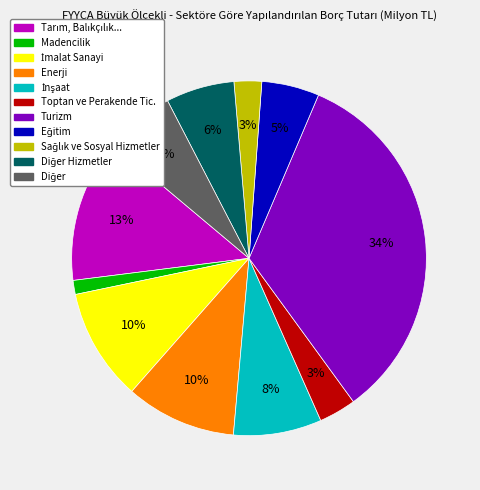

Does any single category account for the majority?

No